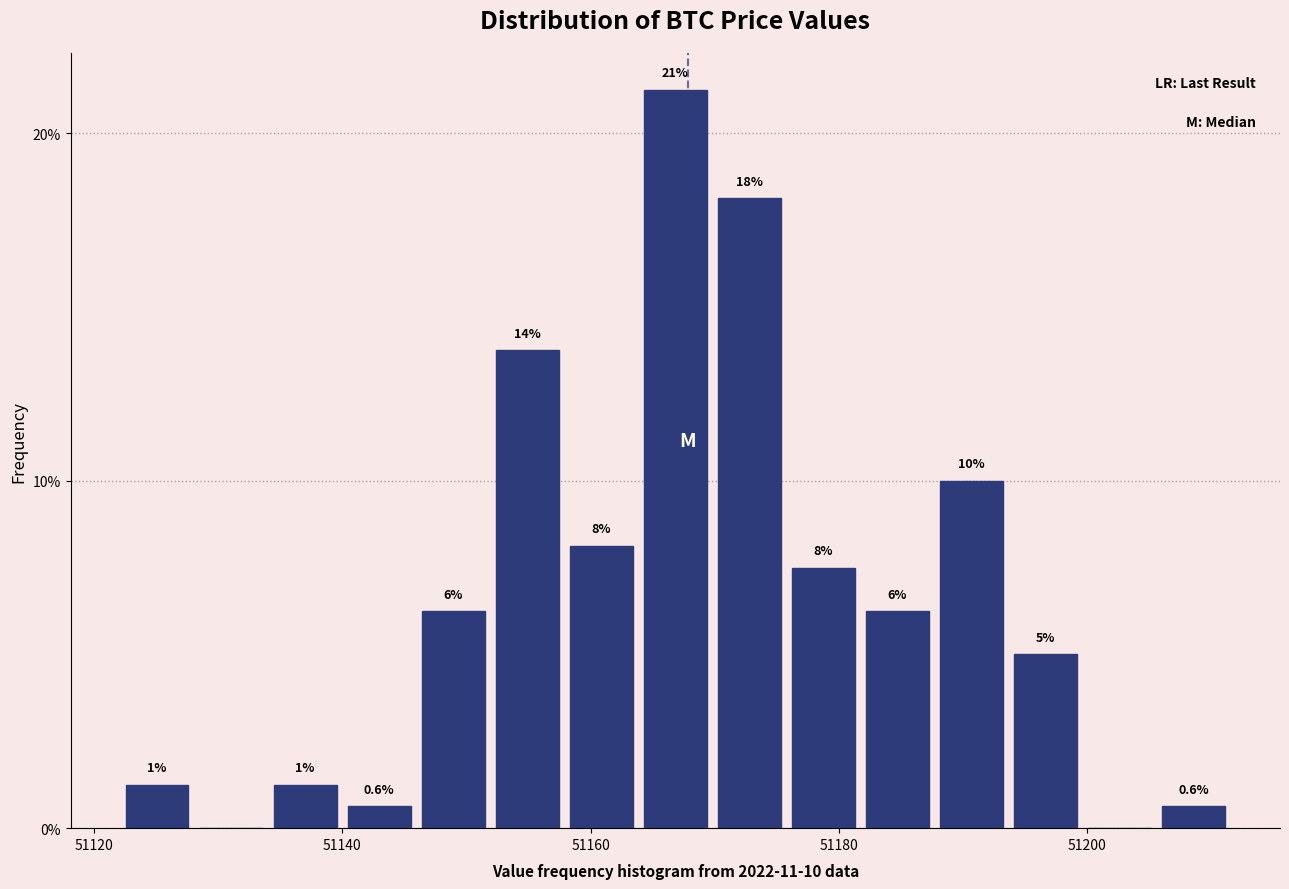

Read against the x-axis, roughly where is the centre of the tallest bar?

51166